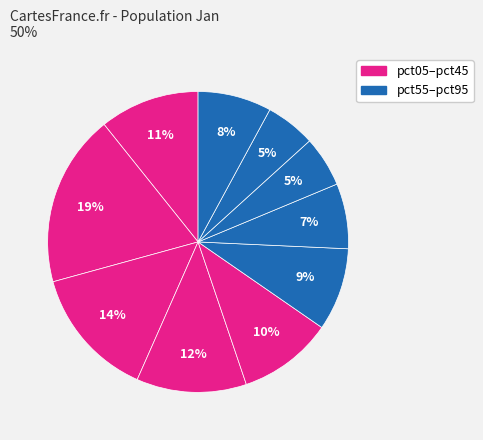

To the nearest percent, what is the average slice percentage?

10%